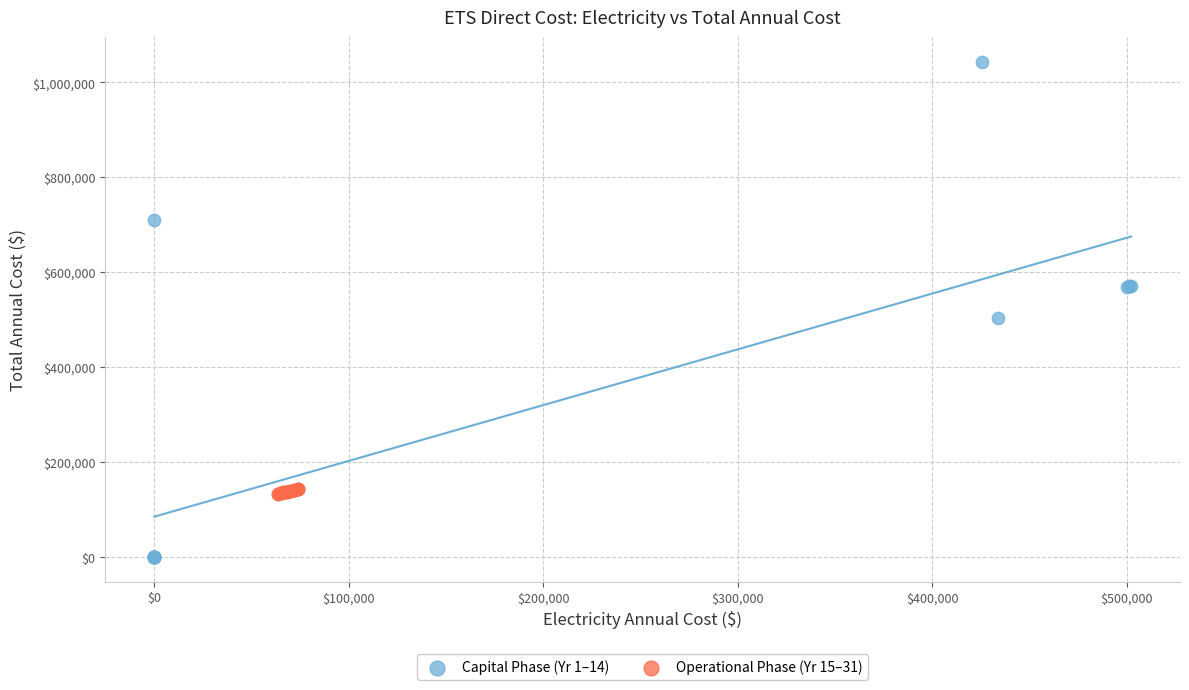

Which series reaches the maximum Y coordinate?

Capital Phase (Yr 1–14)